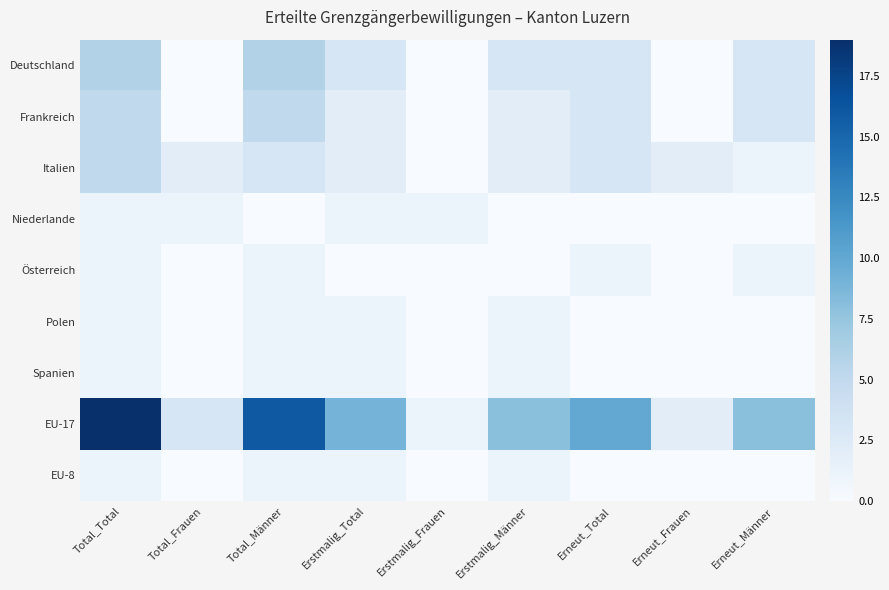

What is the total value across all series at Total_Total?

40